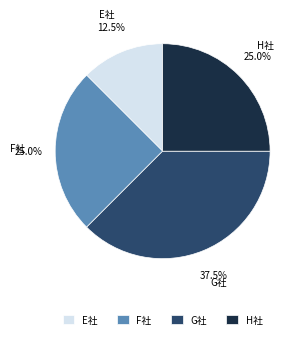

Is it true that H社 is 25% of the pie?

True